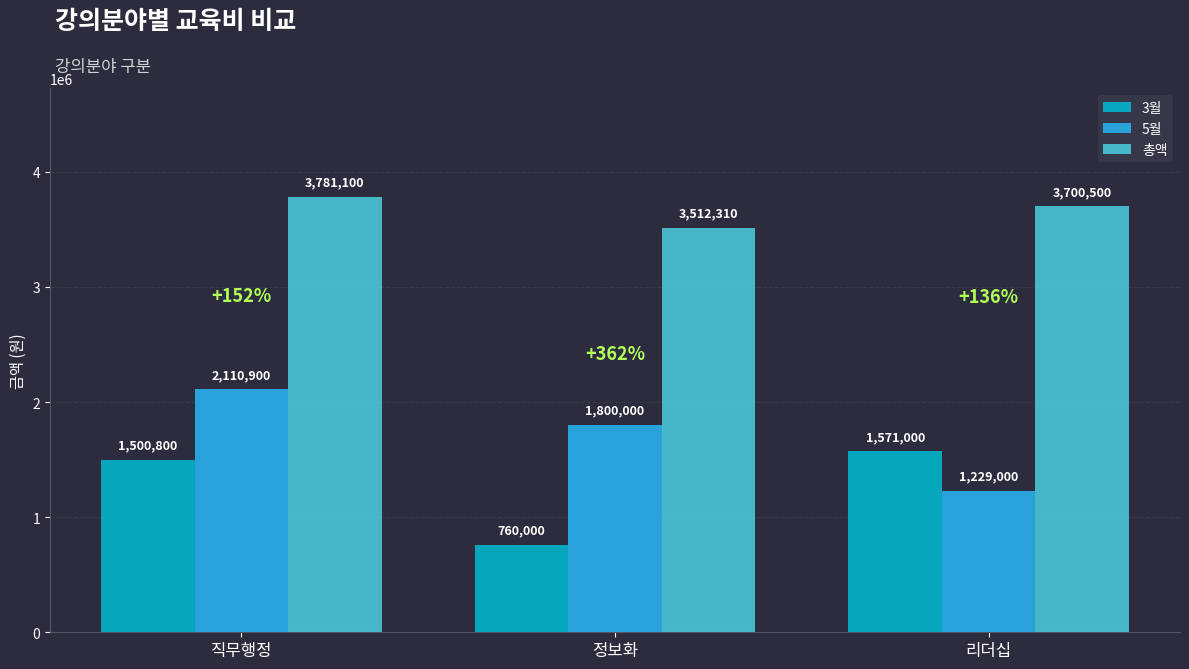

At which label does 5월 first exceed 1800000?

직무행정